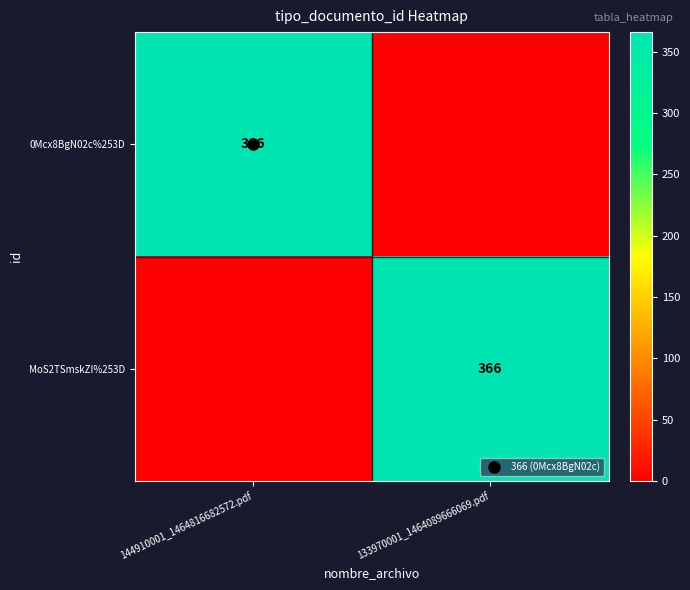

Which category has the lowest value in the 0Mcx8BgN02c%253D series?

133970001_1464089666069.pdf